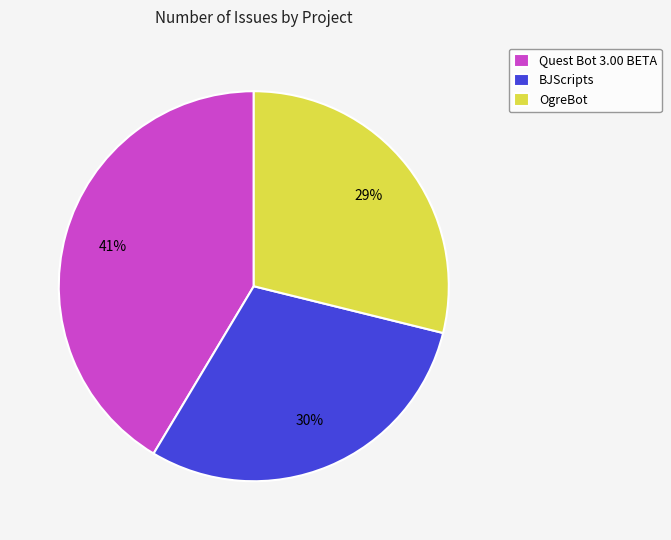

To the nearest percent, what is the combined percentage of Quest Bot 3.00 BETA and BJScripts?

71%